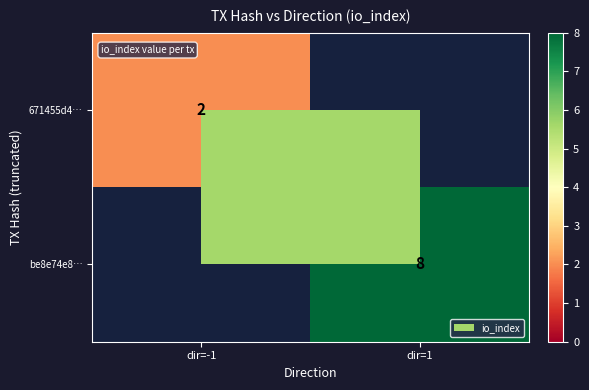

Count the number of data series in this chart.

2